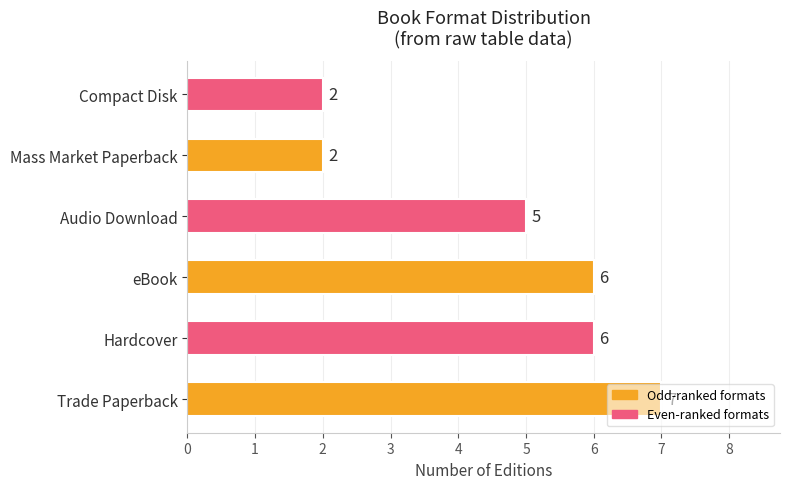

Is it true that the value at Compact Disk is 3?

False